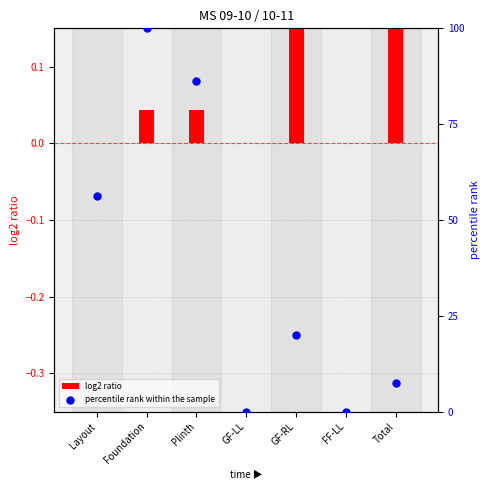

At how many categories does at least one series exceed 43?

3